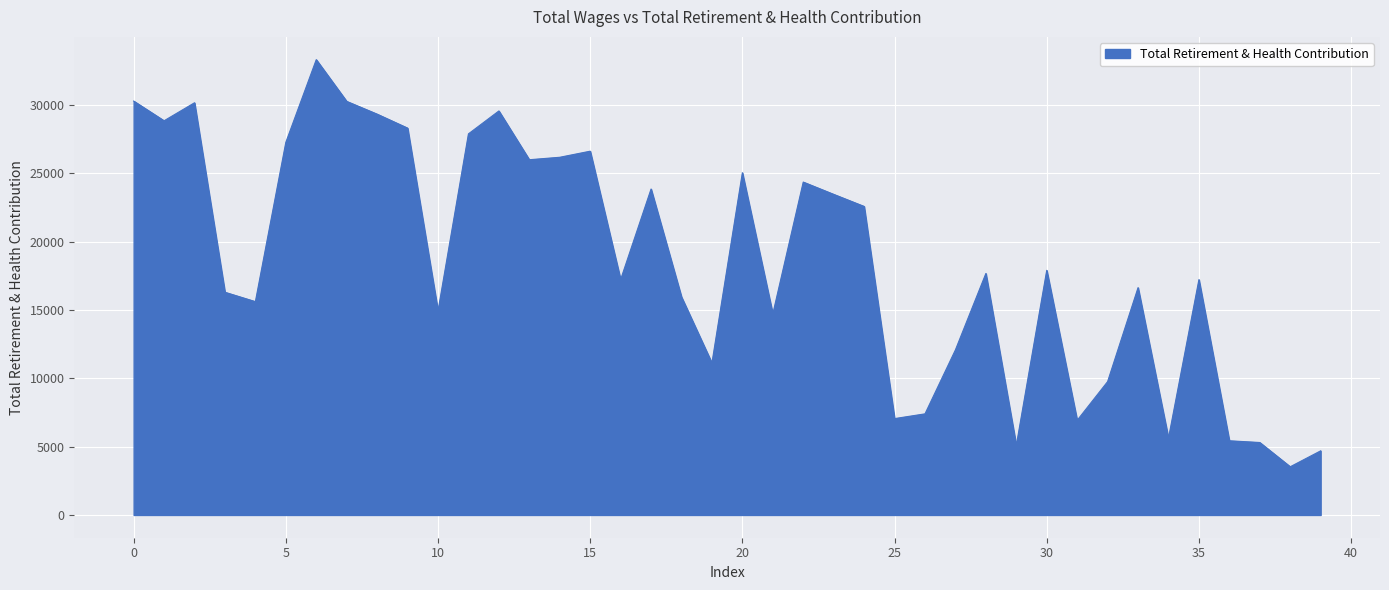

What is the greatest value displayed?

33330